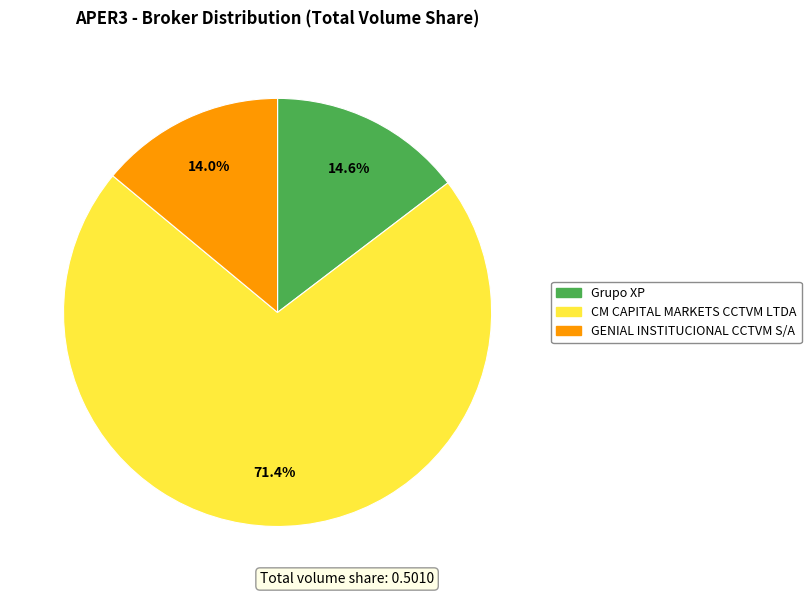

Which has a higher value, CM CAPITAL MARKETS CCTVM LTDA or Grupo XP?

CM CAPITAL MARKETS CCTVM LTDA